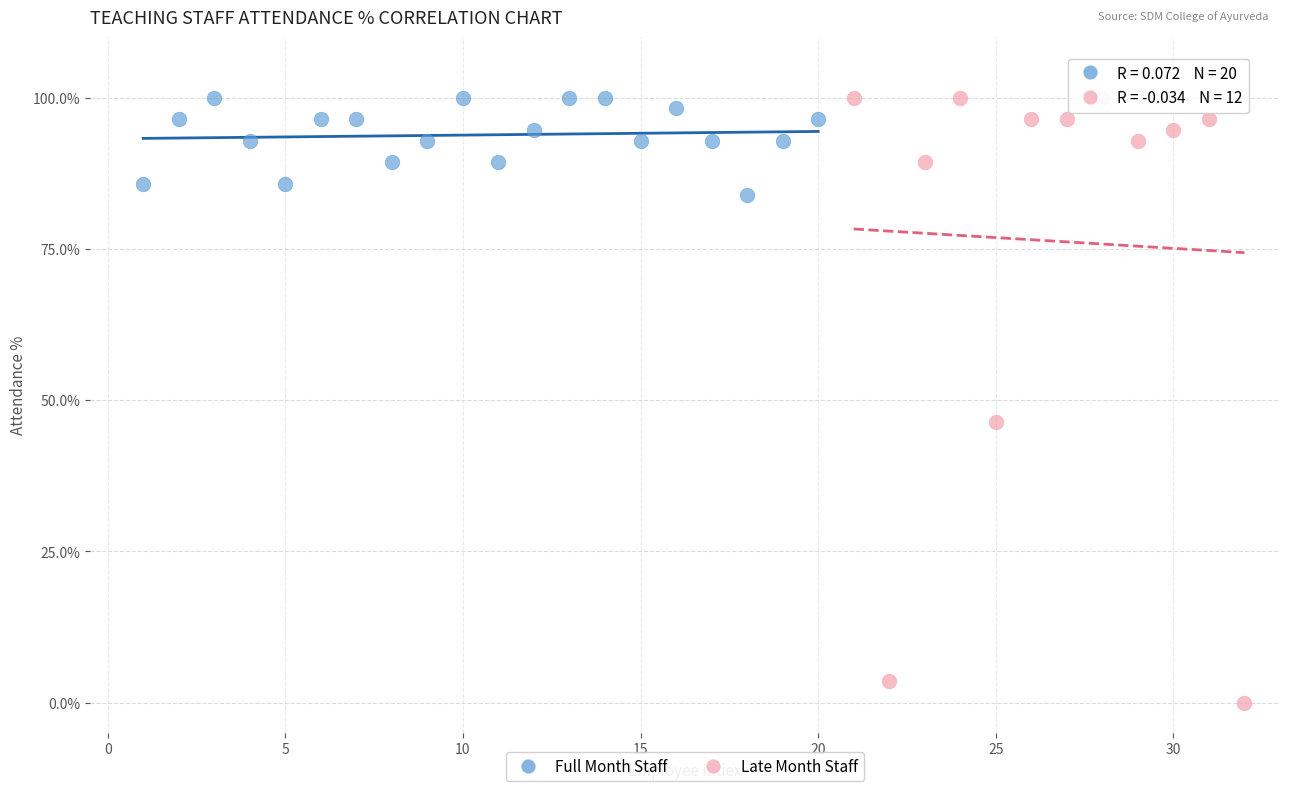

Which series has the widest spread of Y values?

Late Month Staff